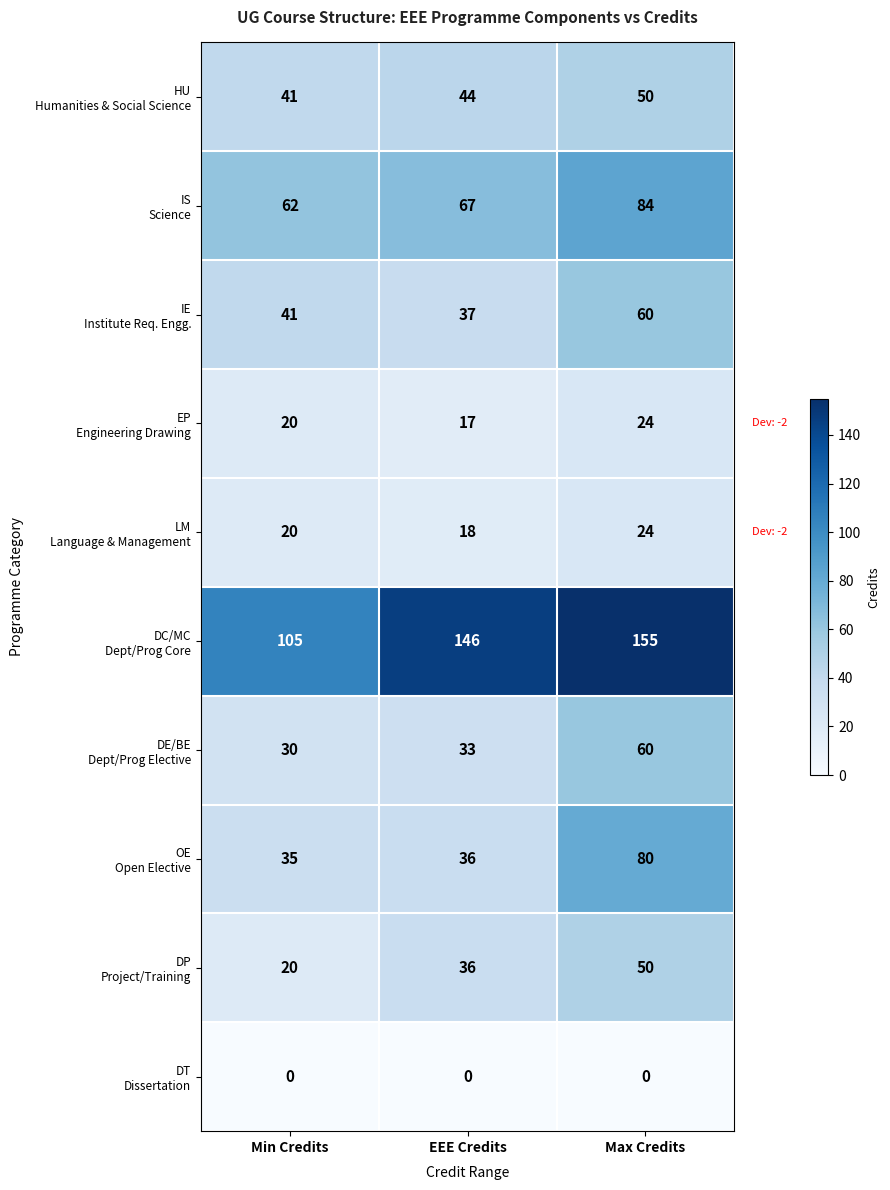

What is the total value across all series at Min Credits?

374